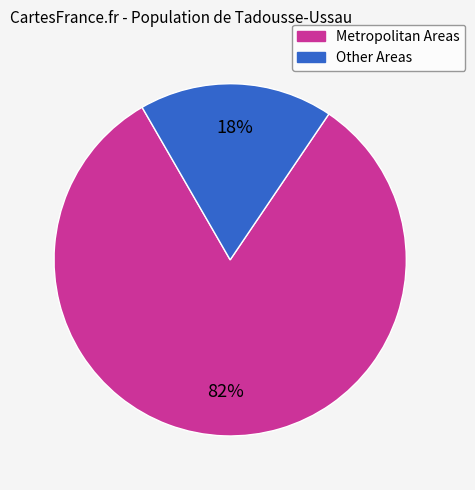

How many segments does this pie chart have?

2